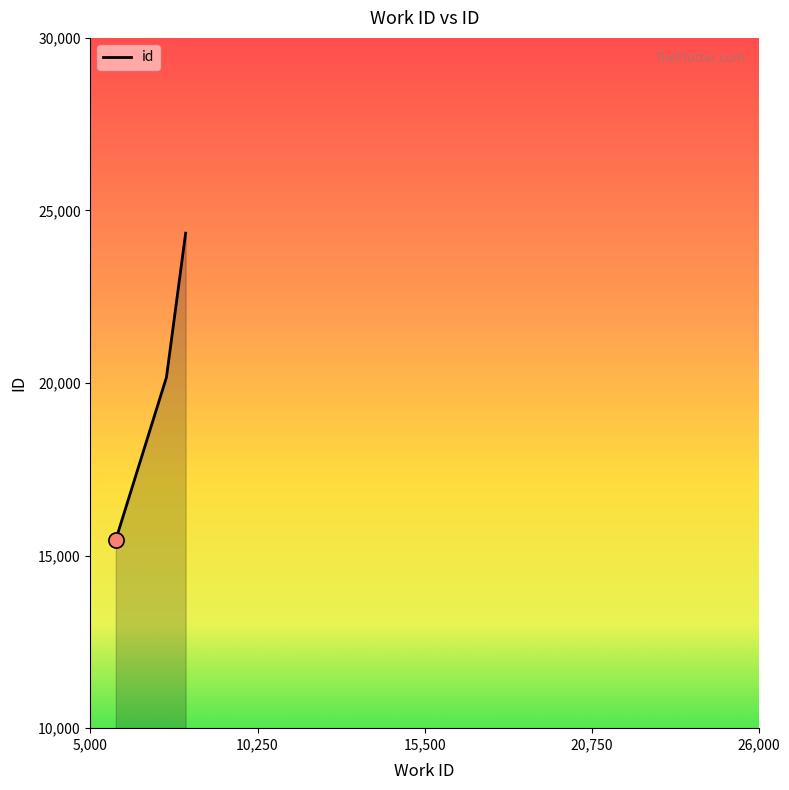

What is the difference between the maximum and second lowest values?

4176